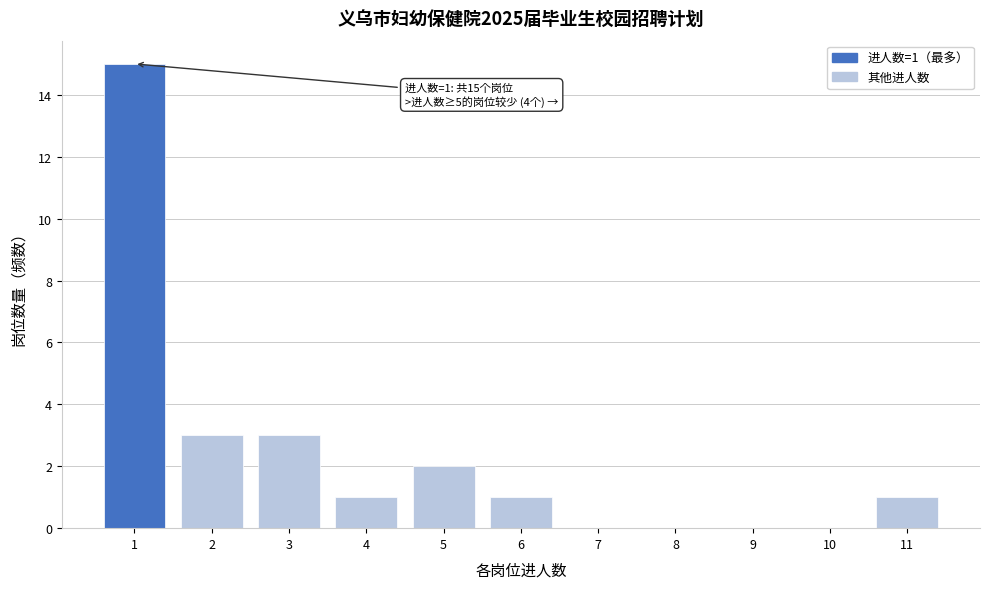

Which range on the x-axis has the tallest bar?

0.5 to 1.5